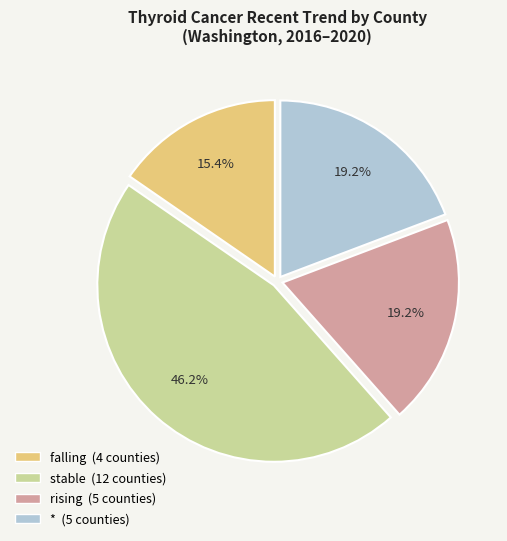

Is there any slice that represents more than half of the pie?

No